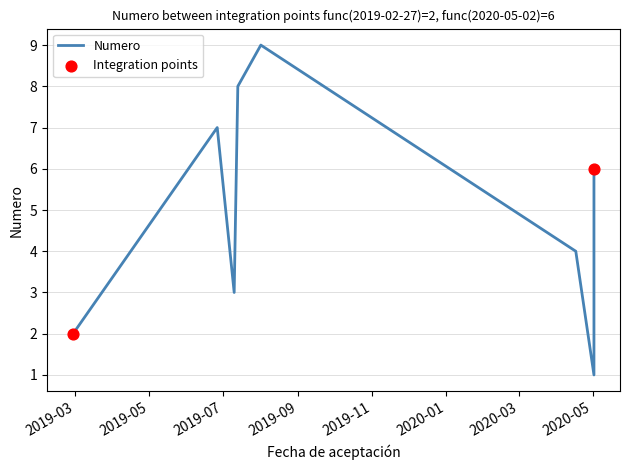

Which has a higher value, 2019-07-13 or 2020-05-02?

2019-07-13